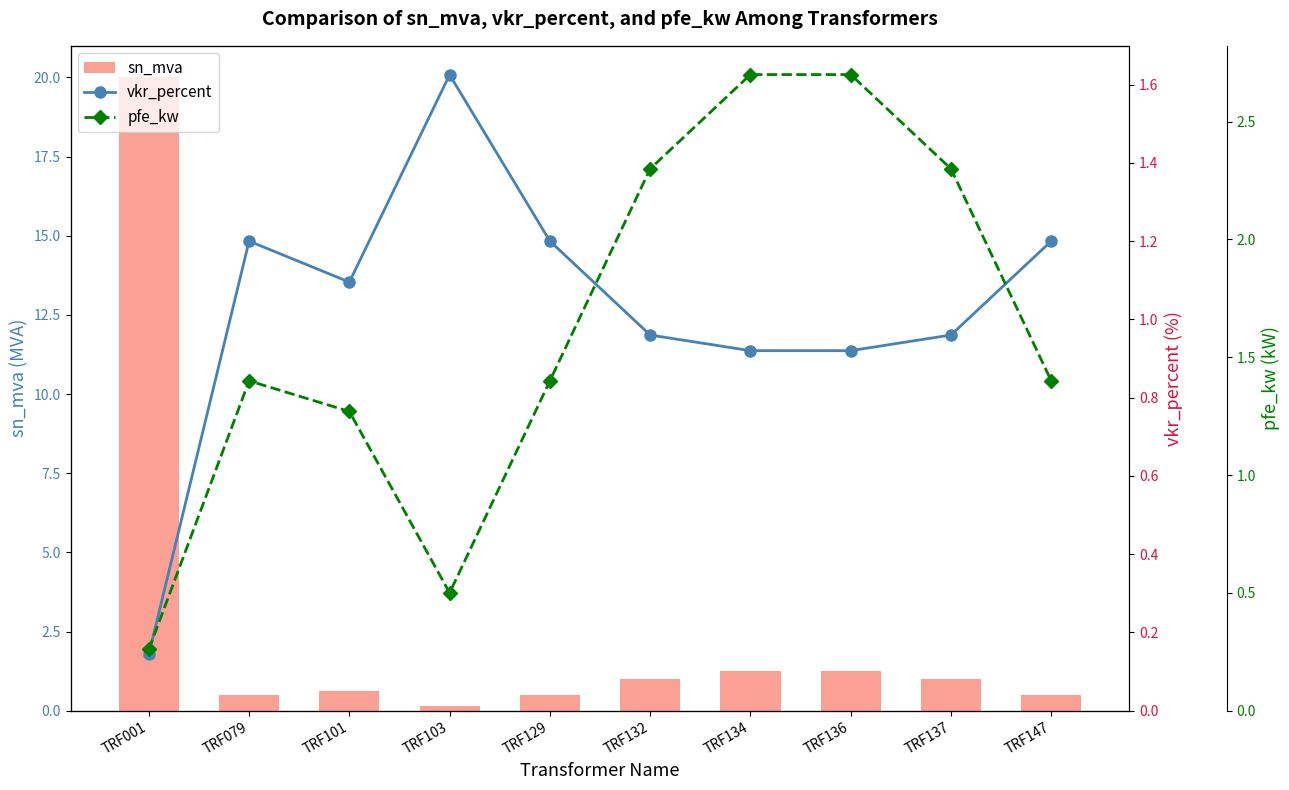

At how many categories does at least one series exceed 12?

1